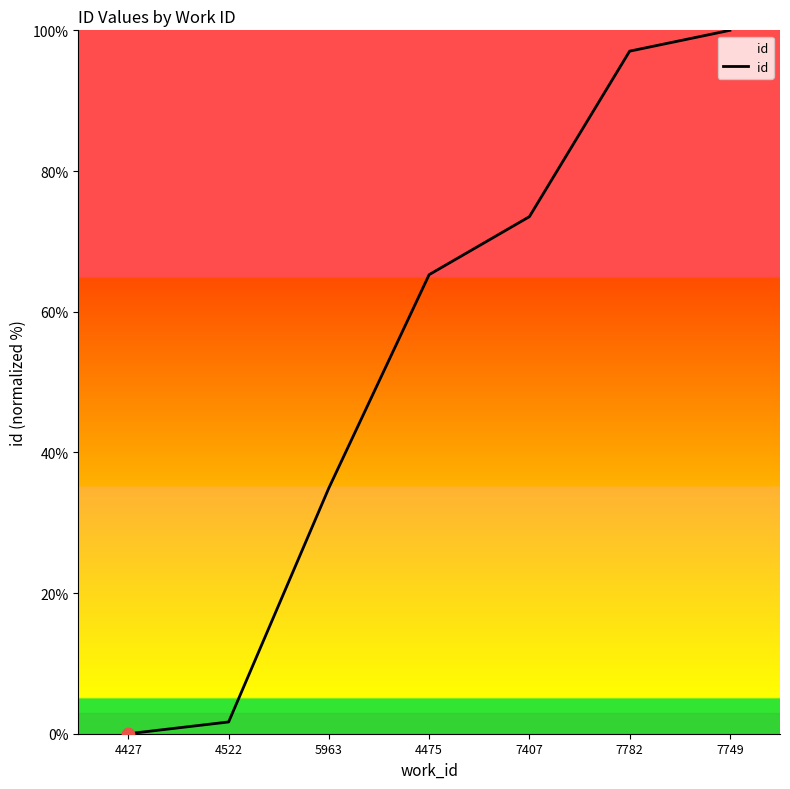

What is the change in value from 4427 to 7782?

+97.0